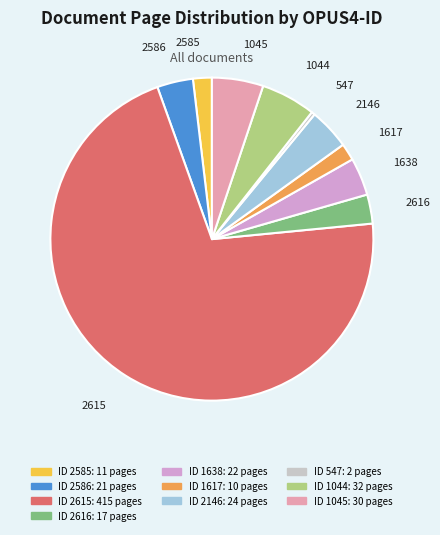

Is there any slice that represents more than half of the pie?

Yes